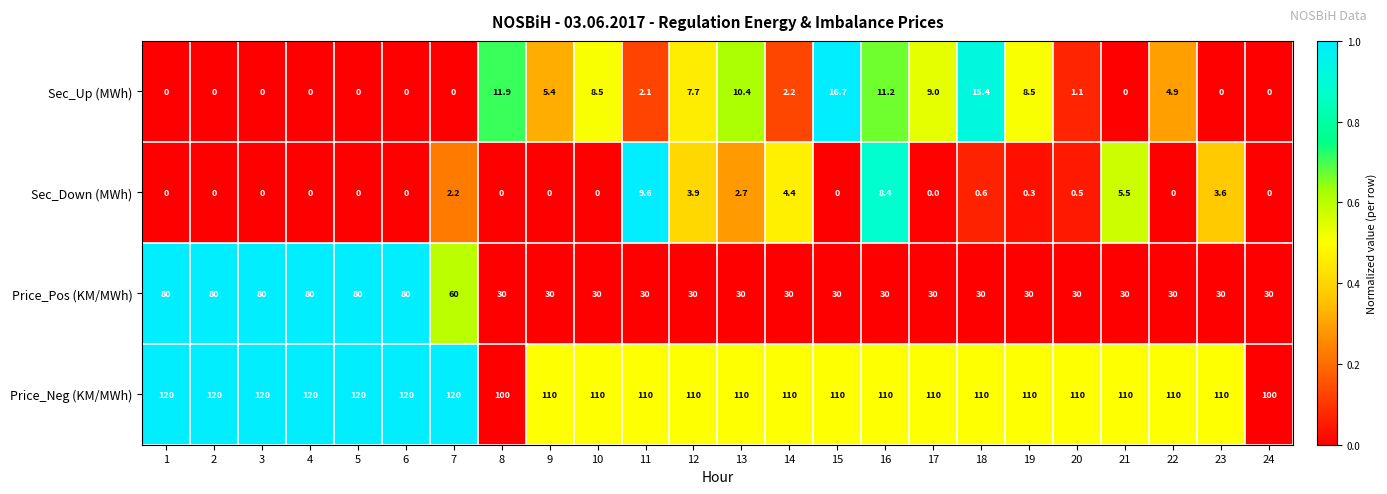

What is the sum of all Sec_Up (MWh) values?

115.0